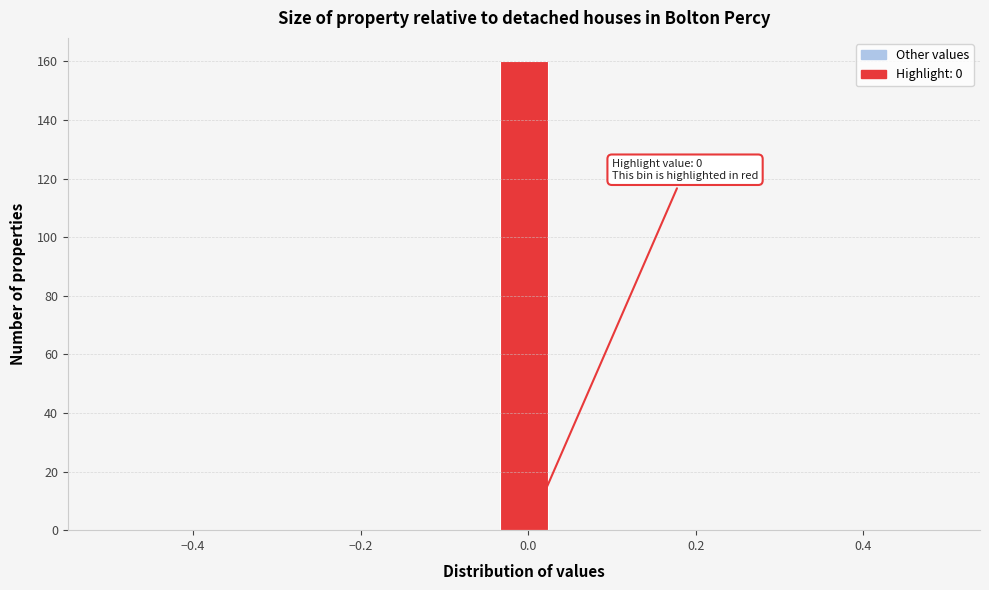

Read against the x-axis, roughly where is the centre of the tallest bar?

0.00